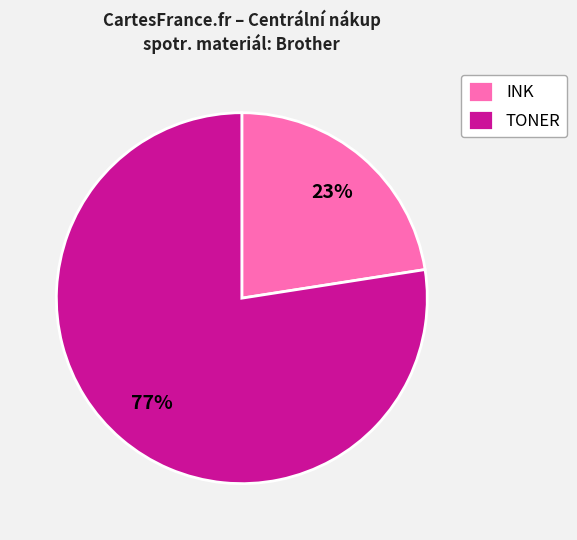

Do INK and TONER together represent more than half of the pie?

Yes